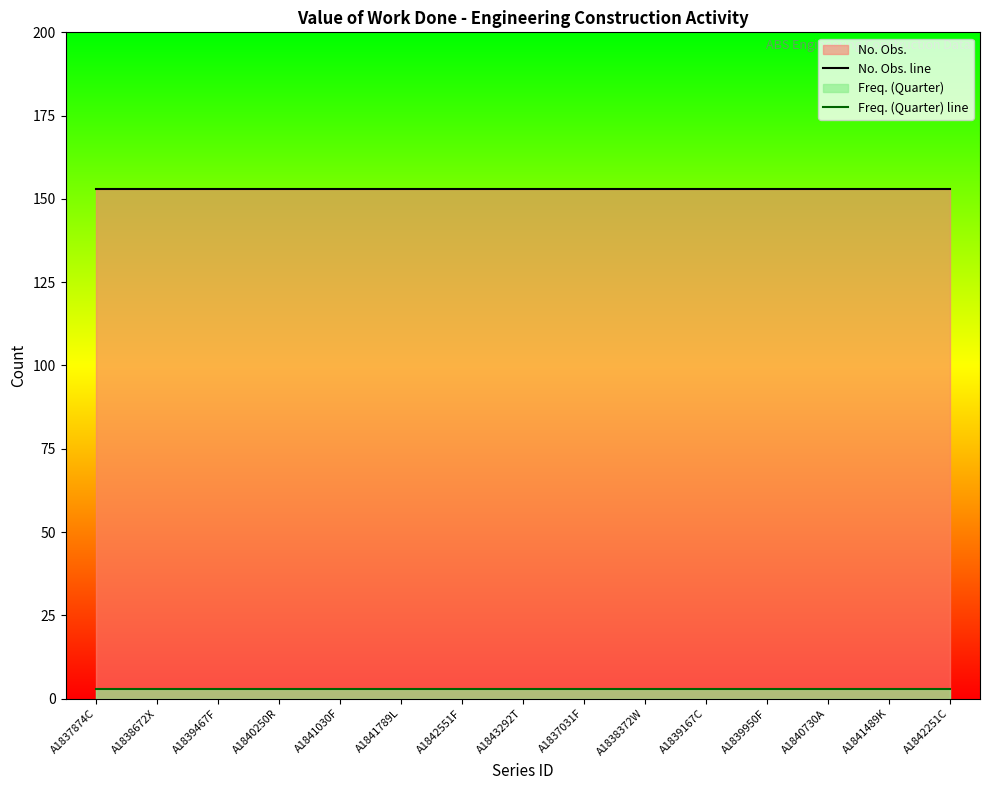

The value of Freq. (Quarter) line at A1843292T is 1. True or false?

False